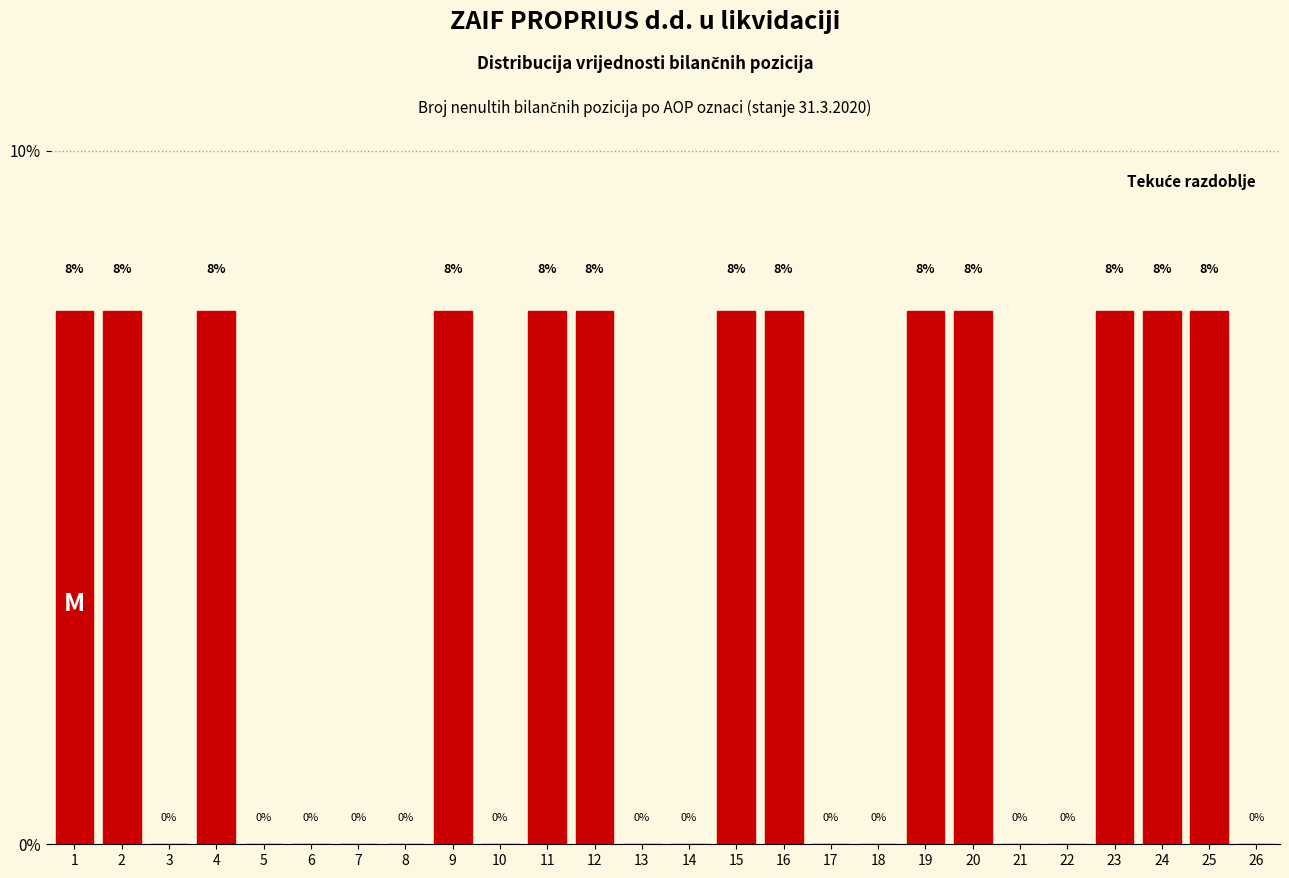

What value does the data have at 4?

7.7